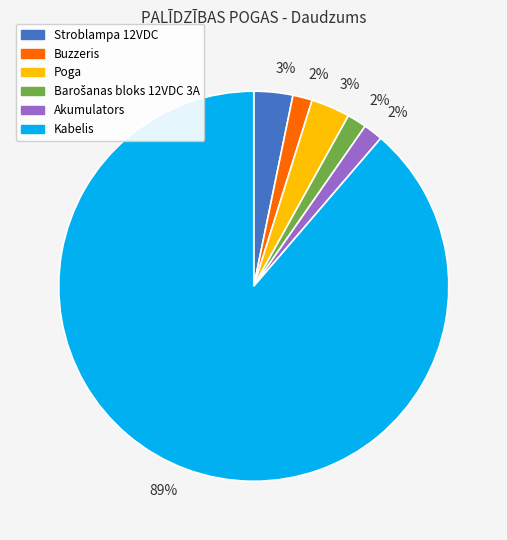

What percentage is the Poga slice, to the nearest percent?

3%